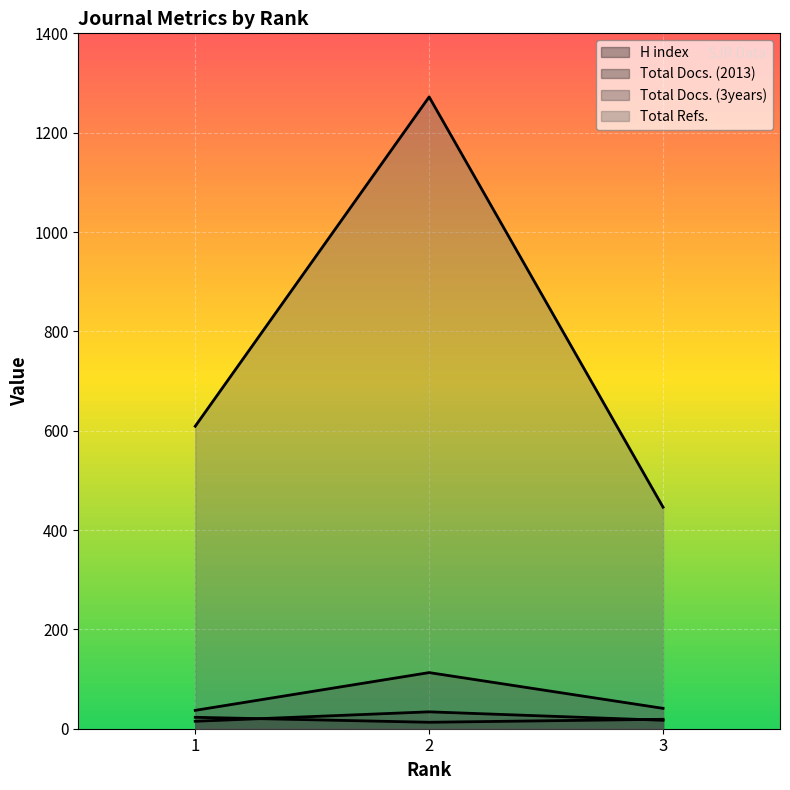

What are all the series names shown in the legend?

H index, Total Docs. (2013), Total Docs. (3years), Total Refs.